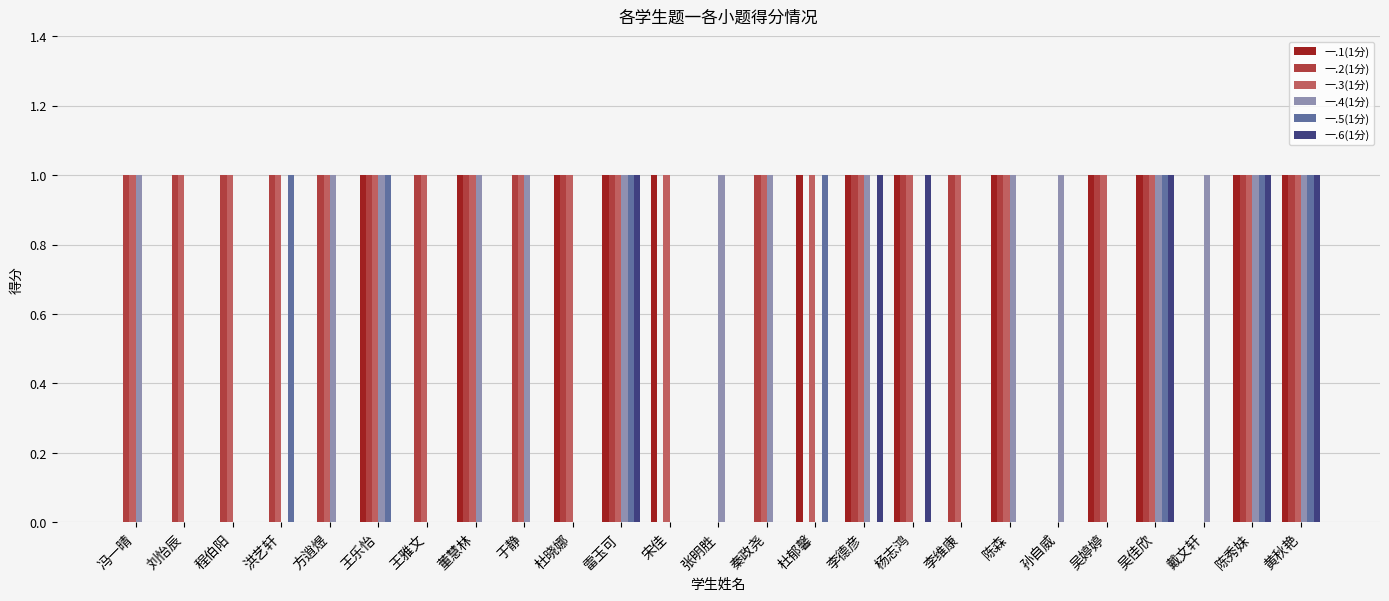

Which series changed the most between 宋佳 and 吴婷婷?

一.2(1分)